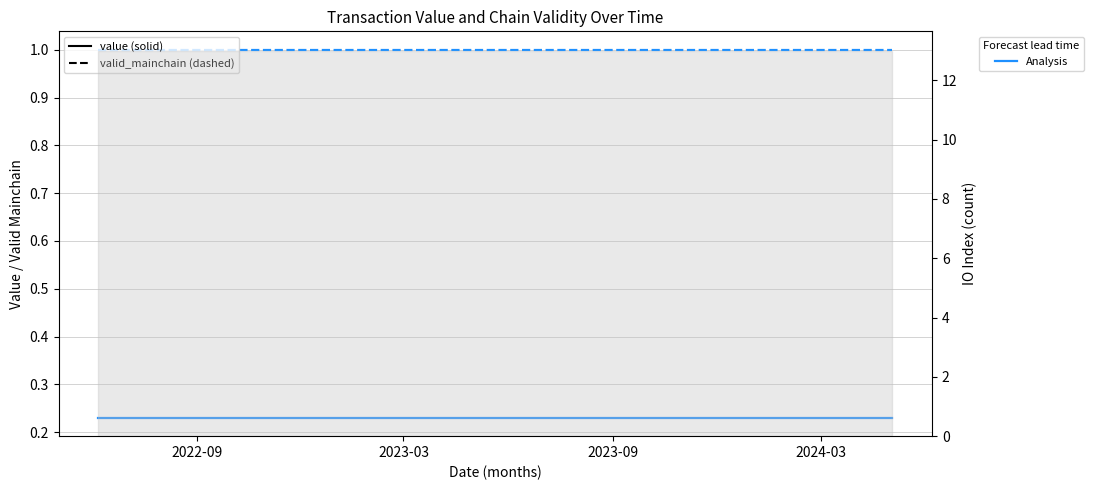

What are all the series names shown in the legend?

value, valid_mainchain